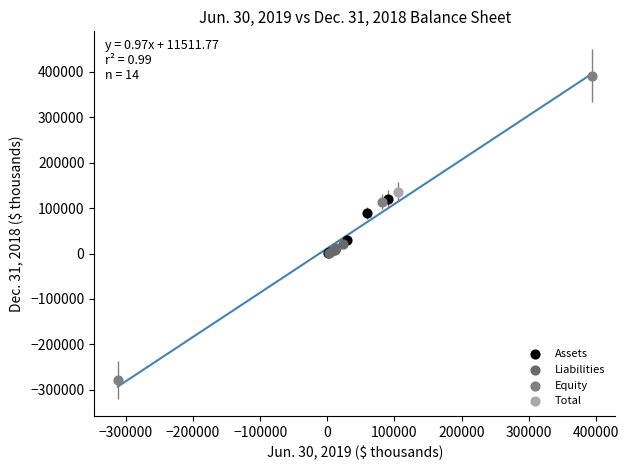

What are all the series names shown in the legend?

Assets, Liabilities, Equity, Total